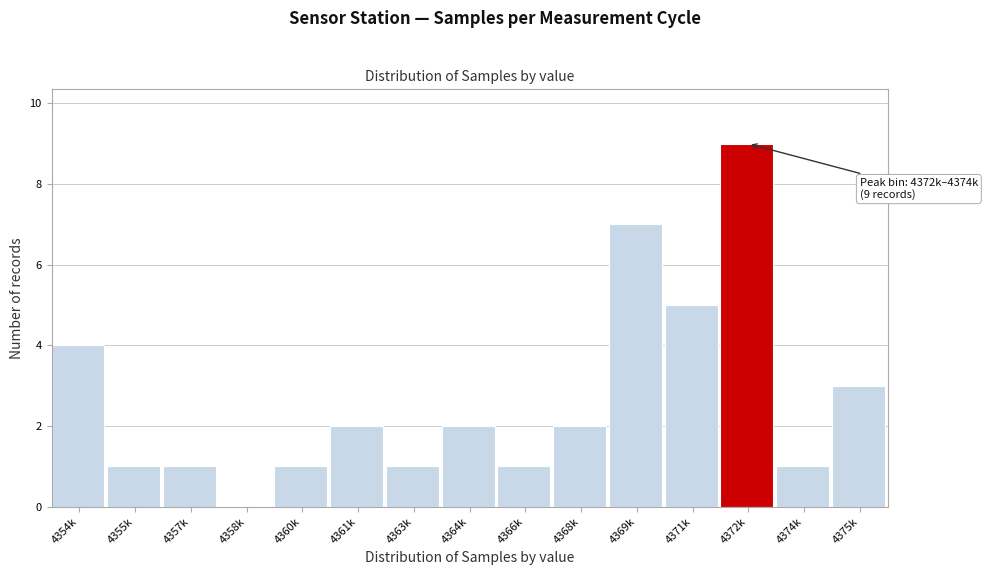

Reading left to right, list all the values displayed in this chart.

4354k=4	4355k=1	4357k=1	4358k=0	4360k=1	4361k=2	4363k=1	4364k=2	4366k=1	4368k=2	4369k=7	4371k=5	4372k=9	4374k=1	4375k=3